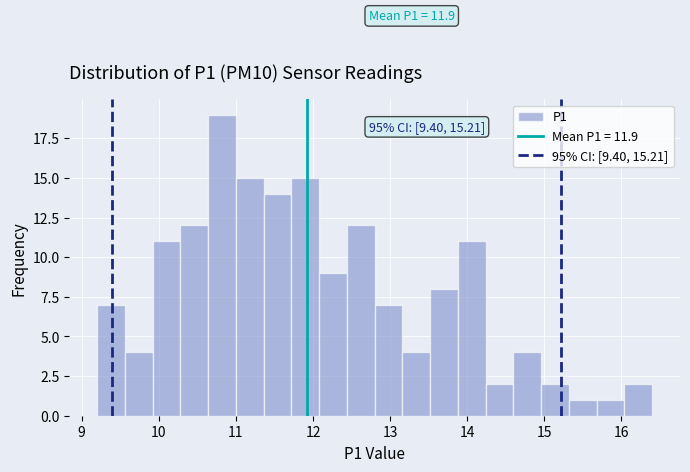

Around what value on the x-axis is the tallest bar? Give the approximate position of its centre, as read against the axis.

10.8